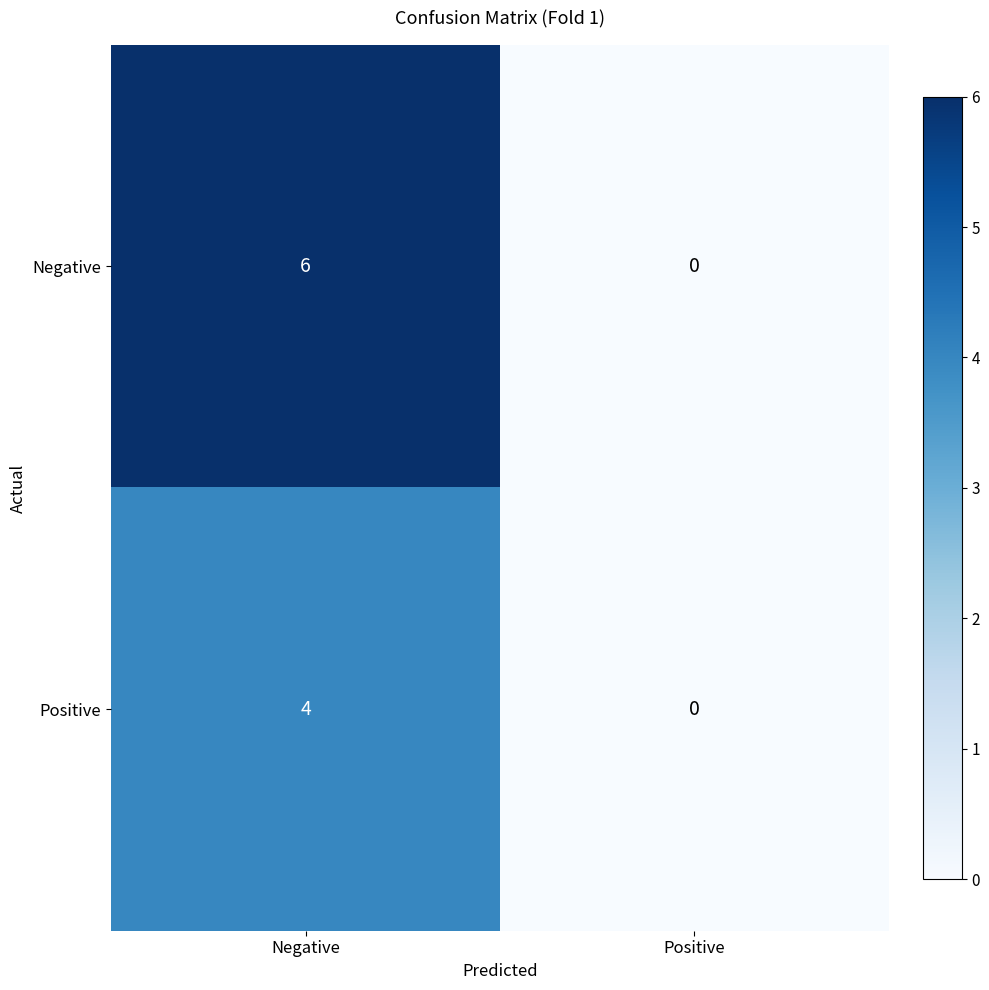

Which series has the widest spread of values?

Negative